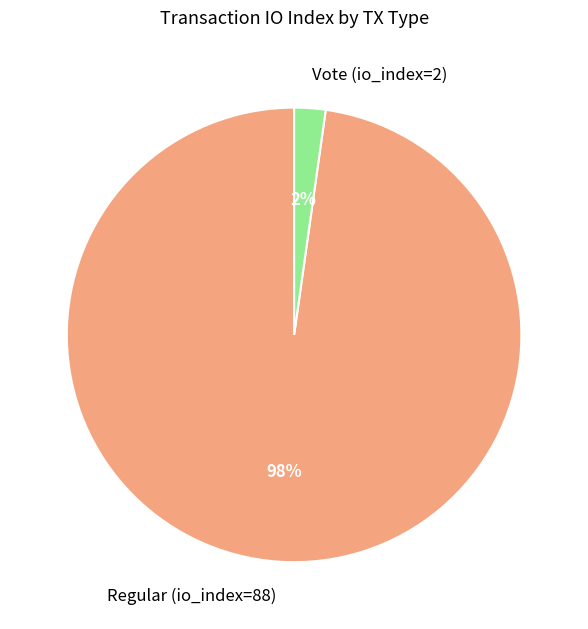

Count the number of slices in the pie.

2